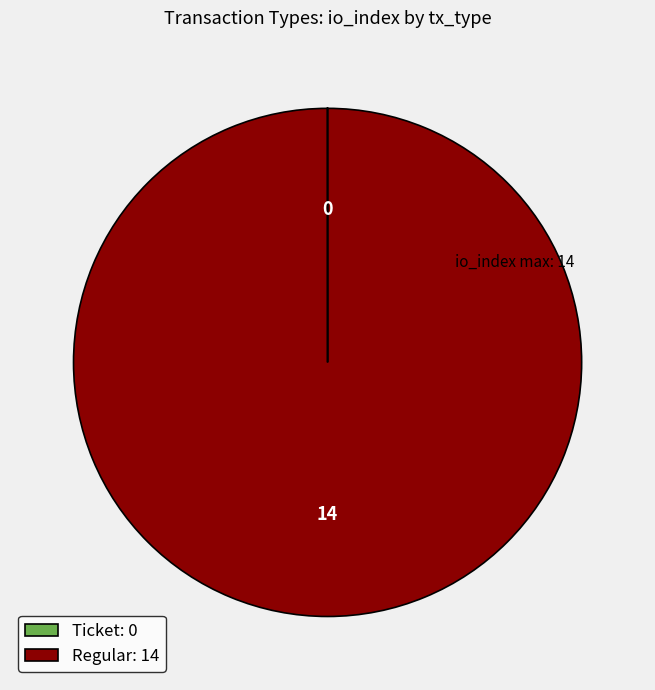

Does any single category account for the majority?

Yes